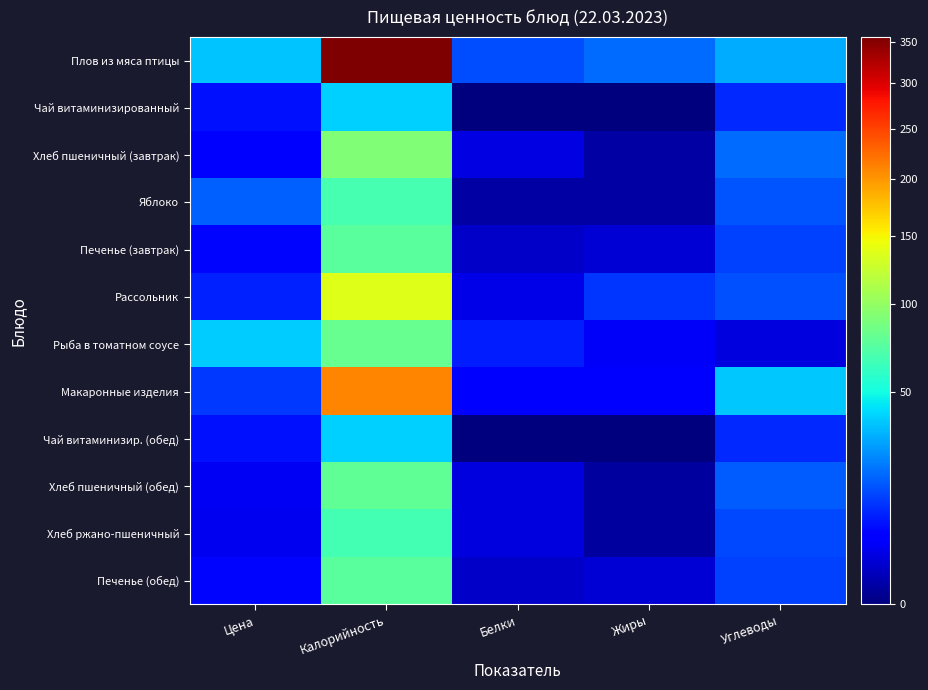

List the series in order of their peak value, lowest first.

Чай витаминизированный, Чай витаминизир. (обед), Хлеб ржано-пшеничный, Яблоко, Печенье (завтрак), Печенье (обед), Хлеб пшеничный (обед), Рыба в томатном соусе, Хлеб пшеничный (завтрак), Рассольник, Макаронные изделия, Плов из мяса птицы